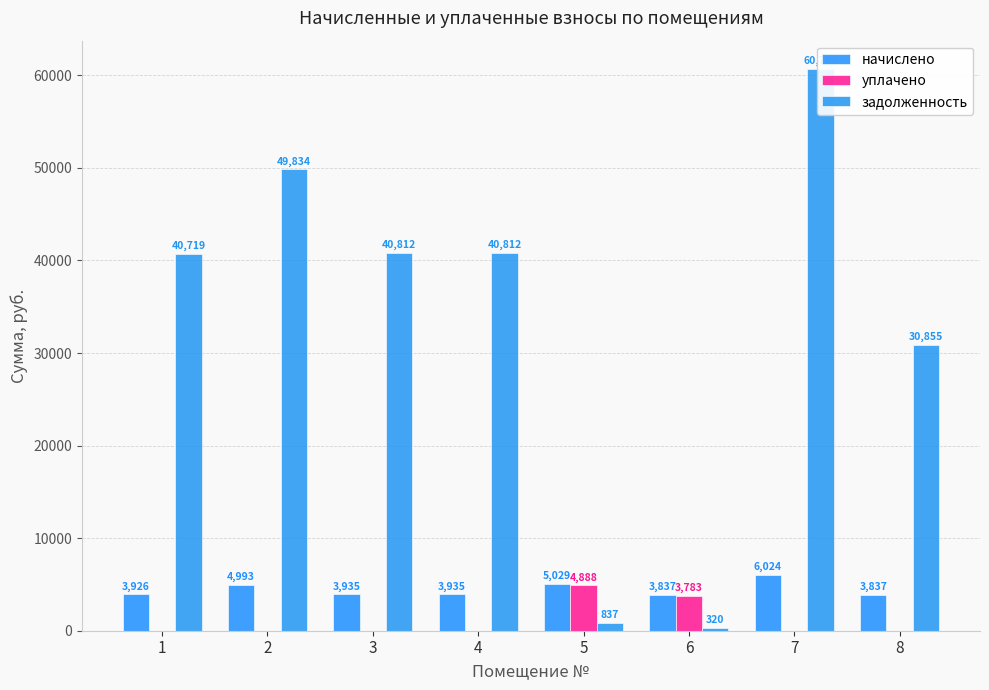

Reading right to left, what are all the values shown in this chart?

начислено: 3836.6	6023.8	3836.6	5028.8	3935.2	3935.2	4993.0	3926.3
уплачено: 0.0	0.0	3782.7	4888.4	0.0	0.0	0.0	0.0
задолженность: 30855.5	60709.2	319.7	837.2	40812.3	40812.3	49833.8	40718.7